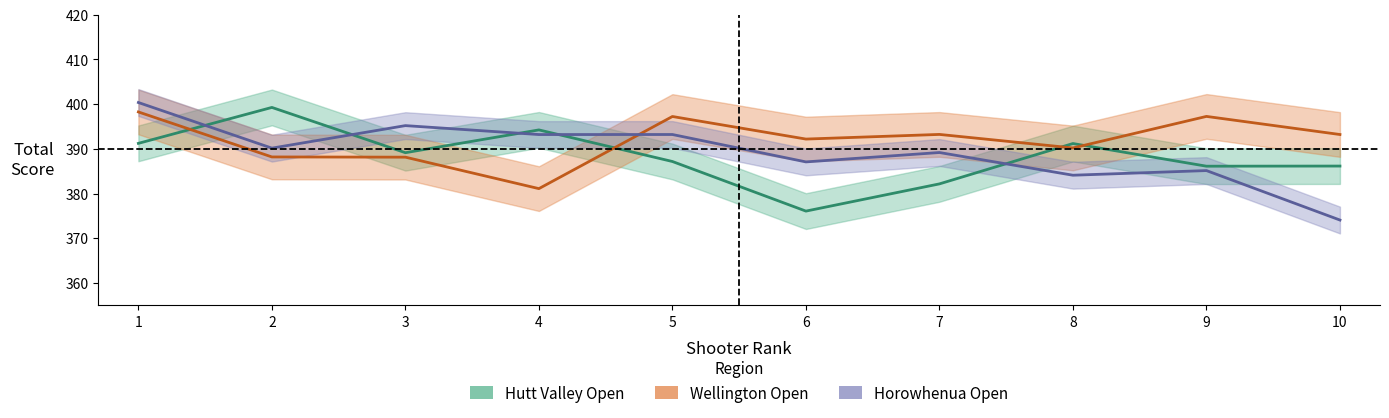

Rank the series at 1 from highest to lowest value.

Horowhenua Open, Wellington Open, Hutt Valley Open